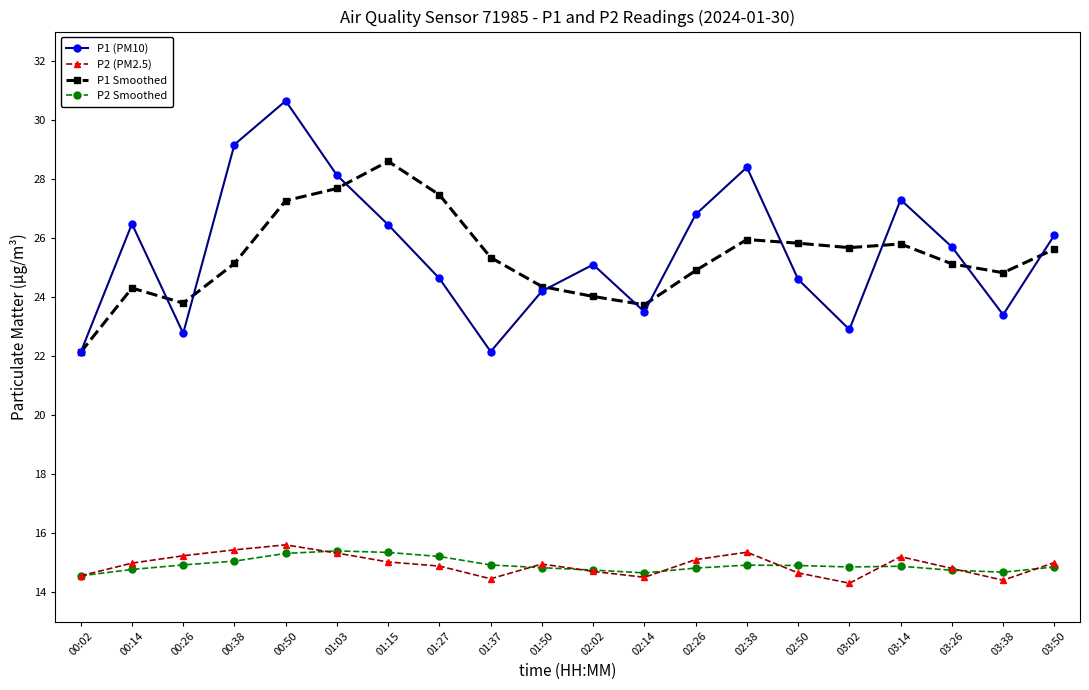

At which category does P1 (PM10) reach its first local peak?

00:14